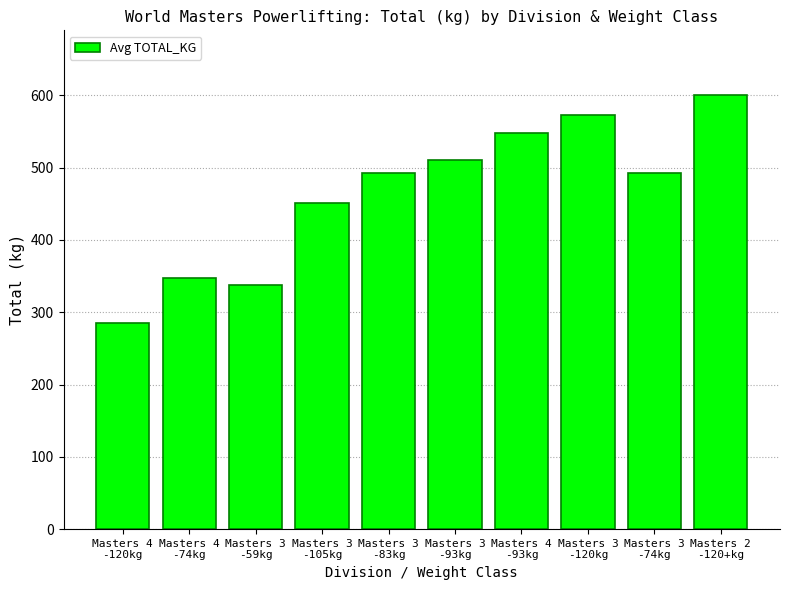

What is the maximum value shown in the chart?

600.0